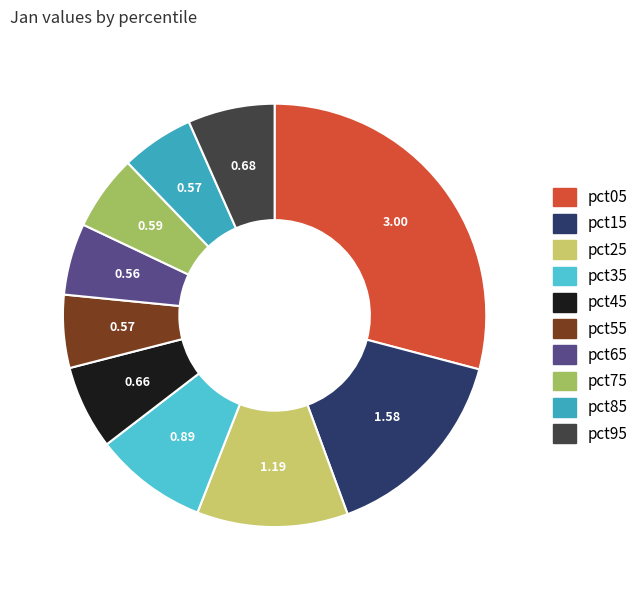

To the nearest percent, what percentage of the pie is pct75?

6%